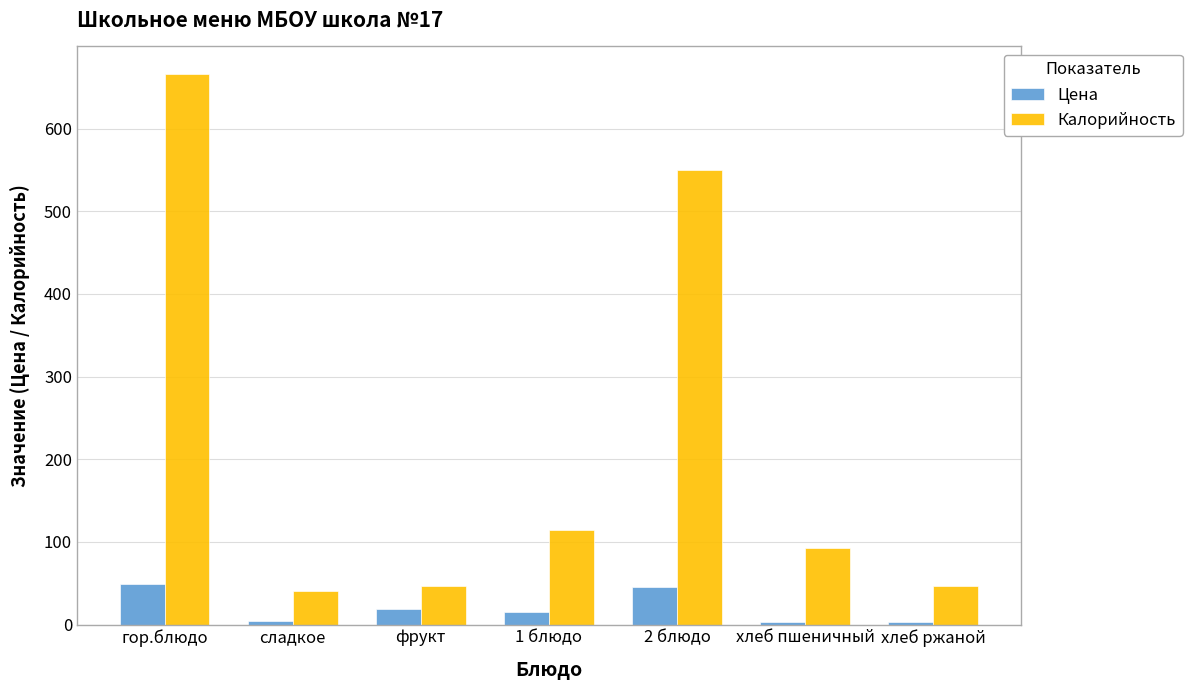

At how many categories does at least one series exceed 383?

2